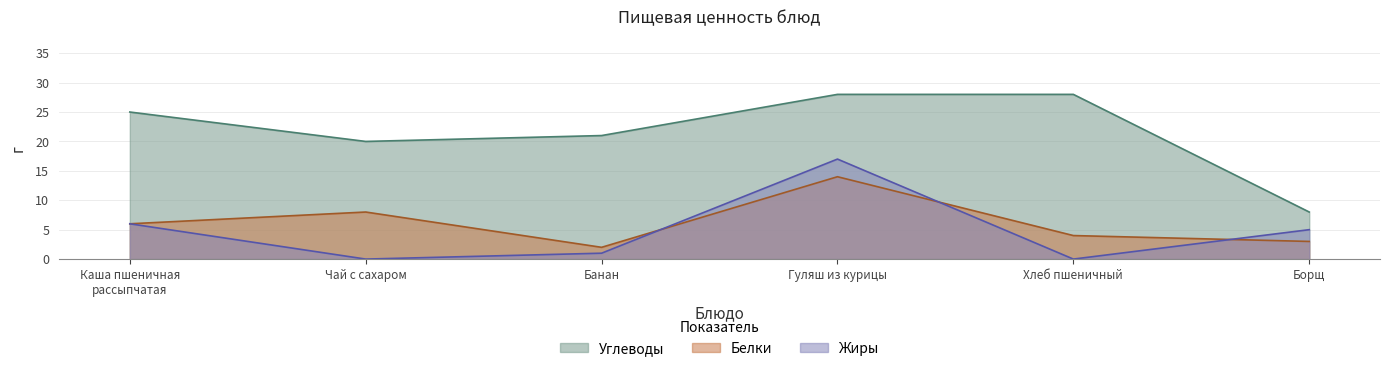

True or false: Белки has more than 2 points higher than both neighbors.

False